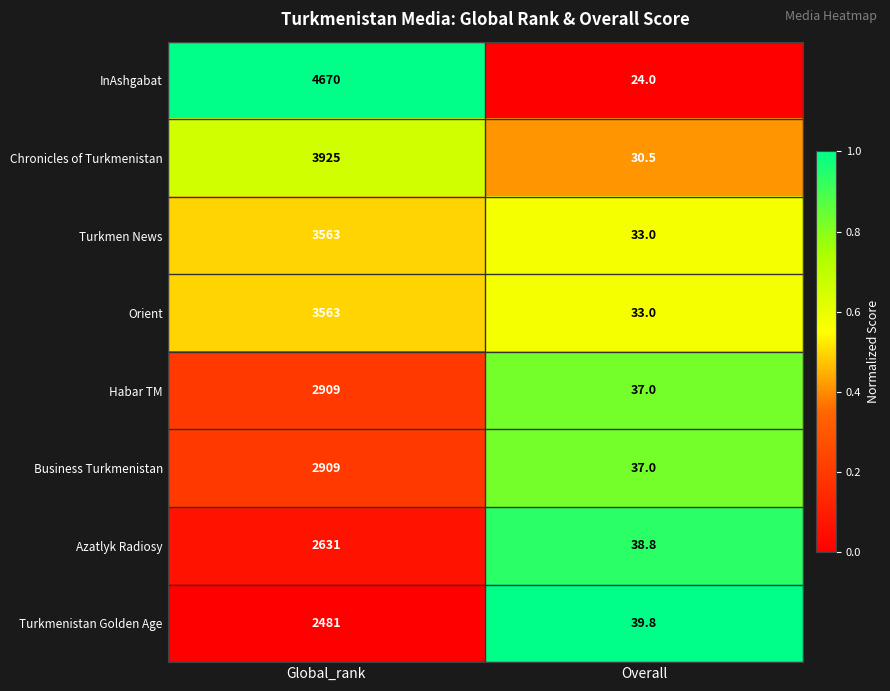

What is the approximate value of Turkmen News at Global_rank?

3563.0